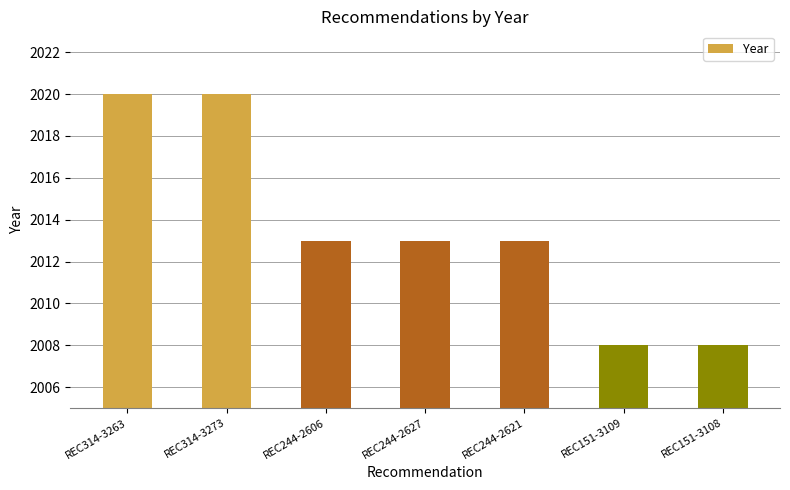

What is the difference between the second highest and minimum values?

12